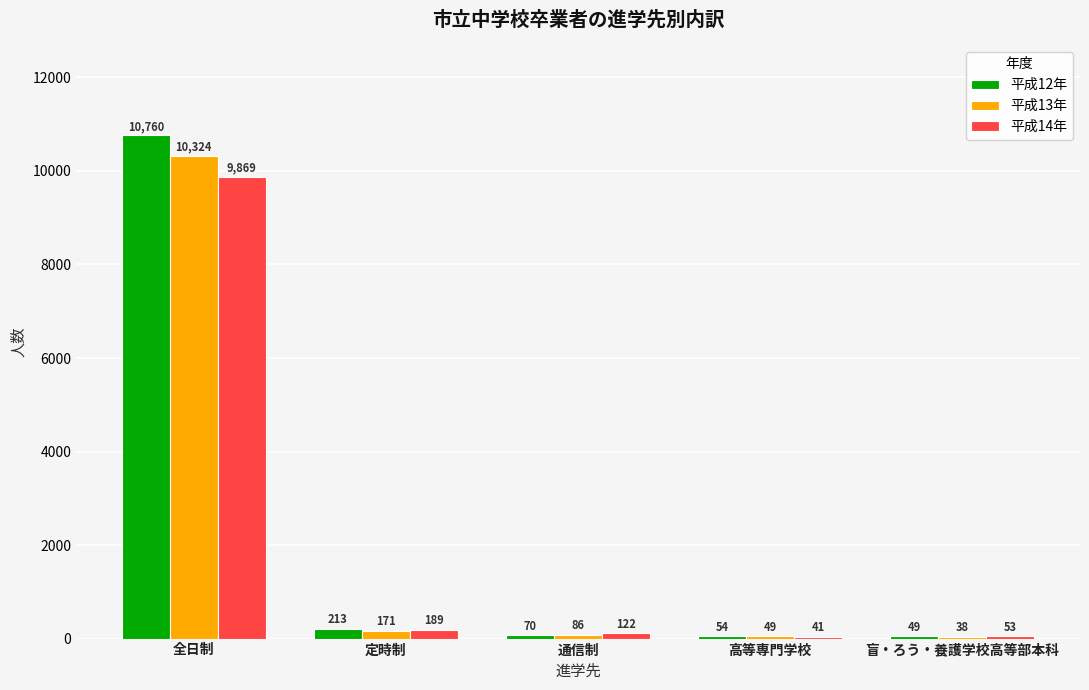

What is the maximum value shown in the chart?

10760